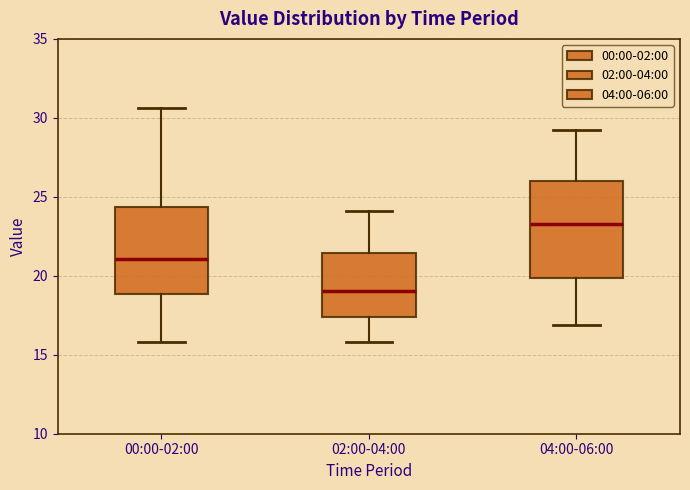

Which box's median line is the highest?

04:00-06:00